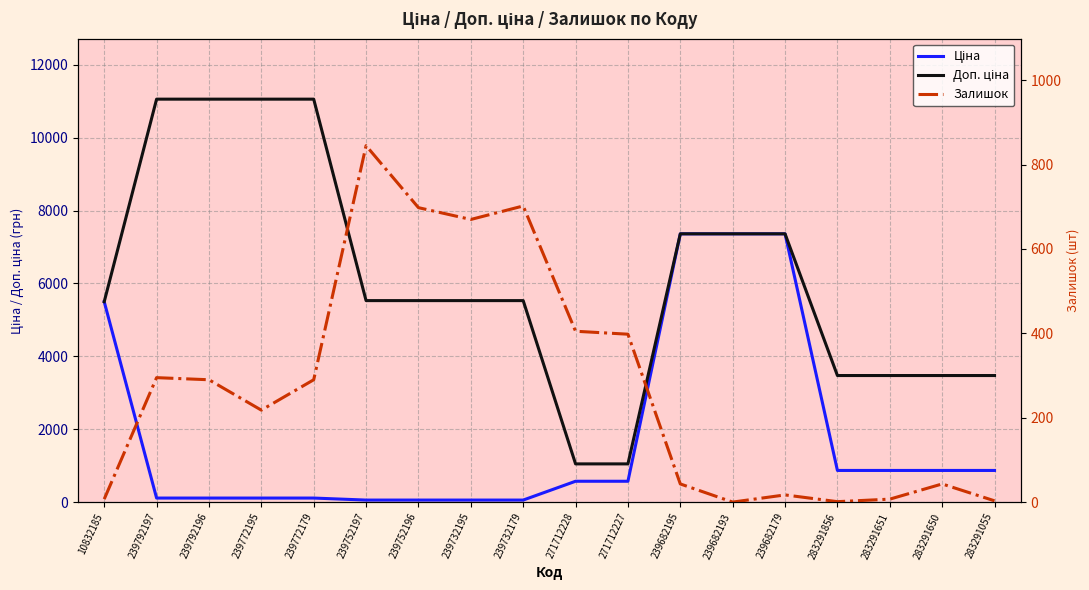

Where does the Доп. ціна series first go above 5528?

239792197